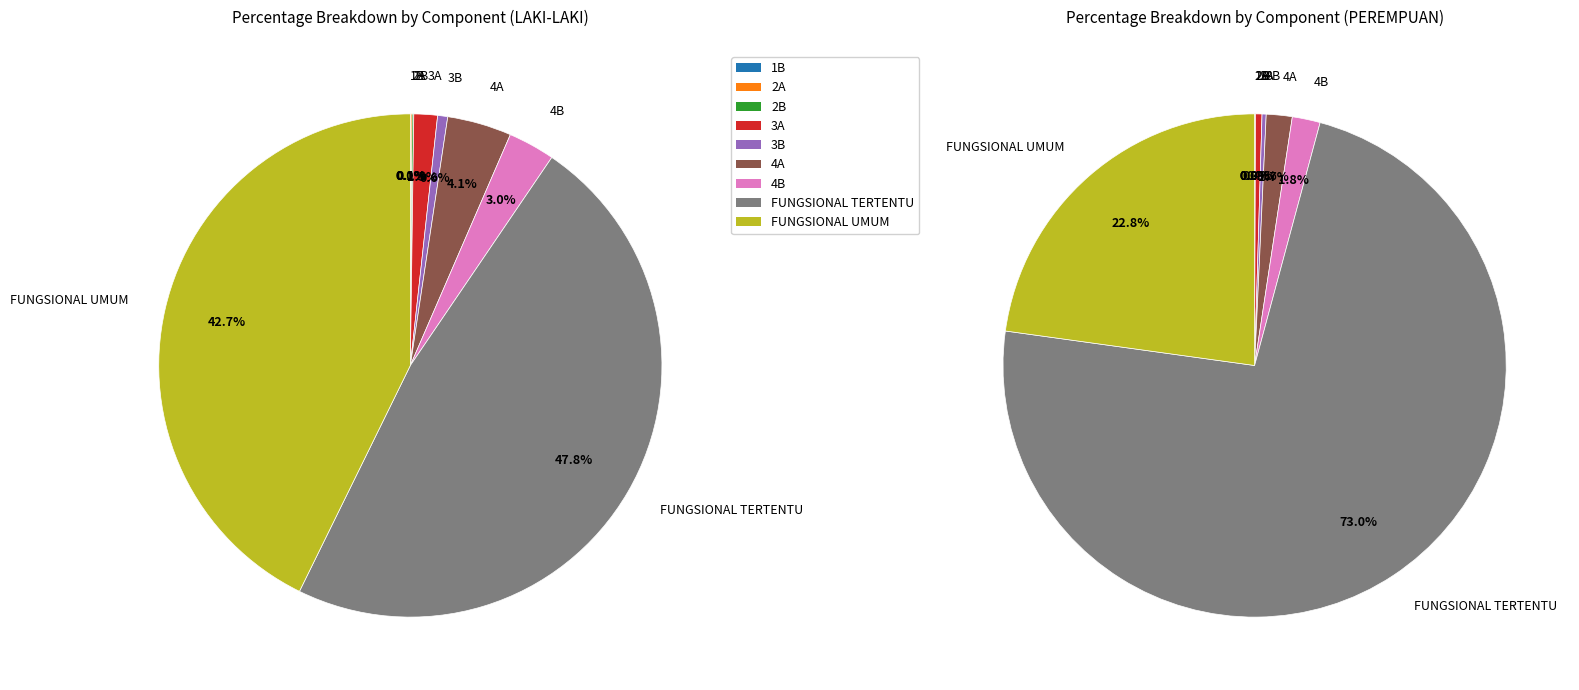

Which slice is the largest?

FUNGSIONAL TERTENTU